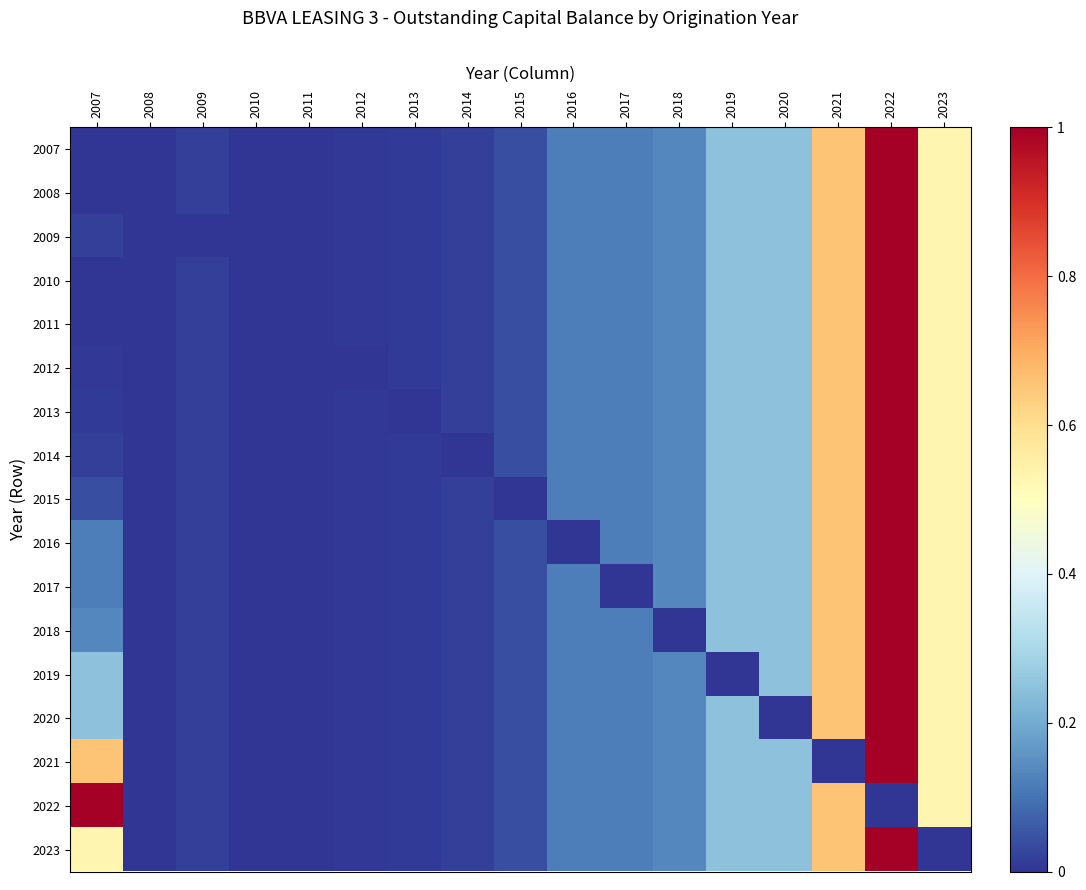

Which label corresponds to the smallest value in the chart?

2008